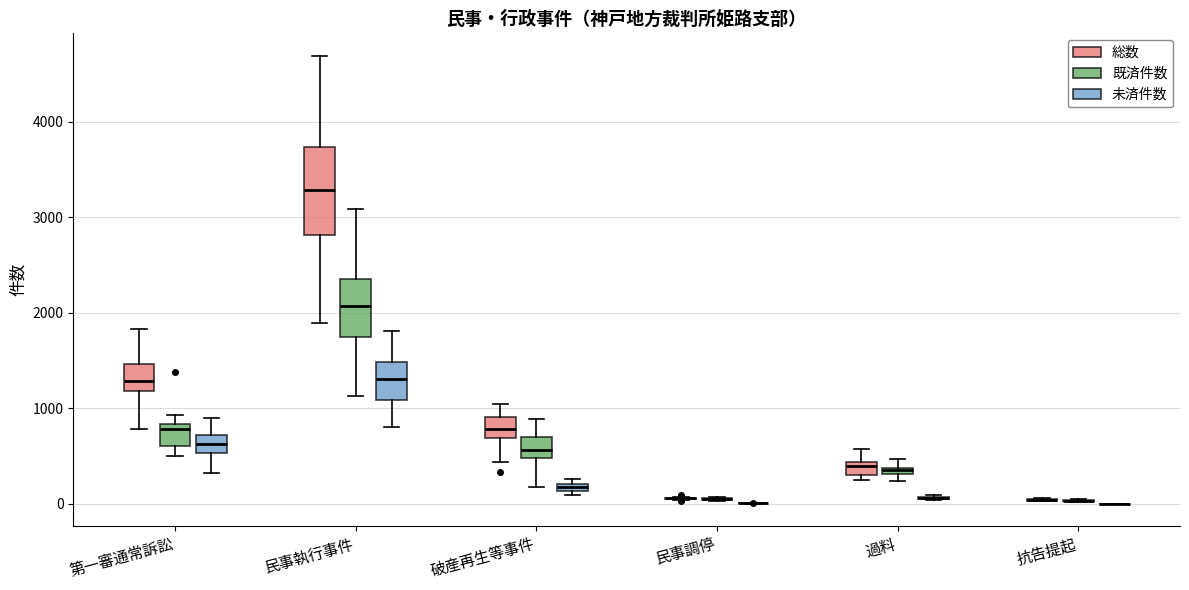

Where does the upper whisker of the box for 破産再生等事件 (既済件数) end on the y-axis? The values are not printed on the chart, so give them approximately, as read against the axis.

900